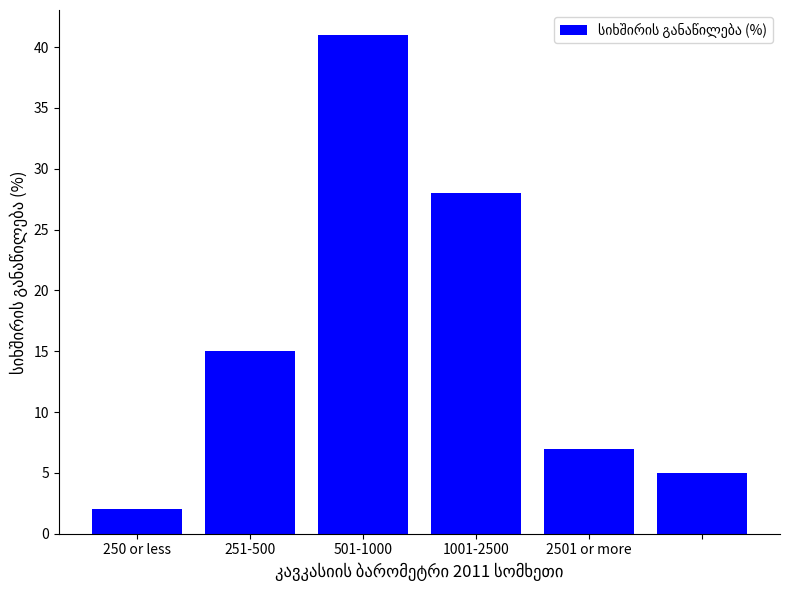

What is the average value?

16